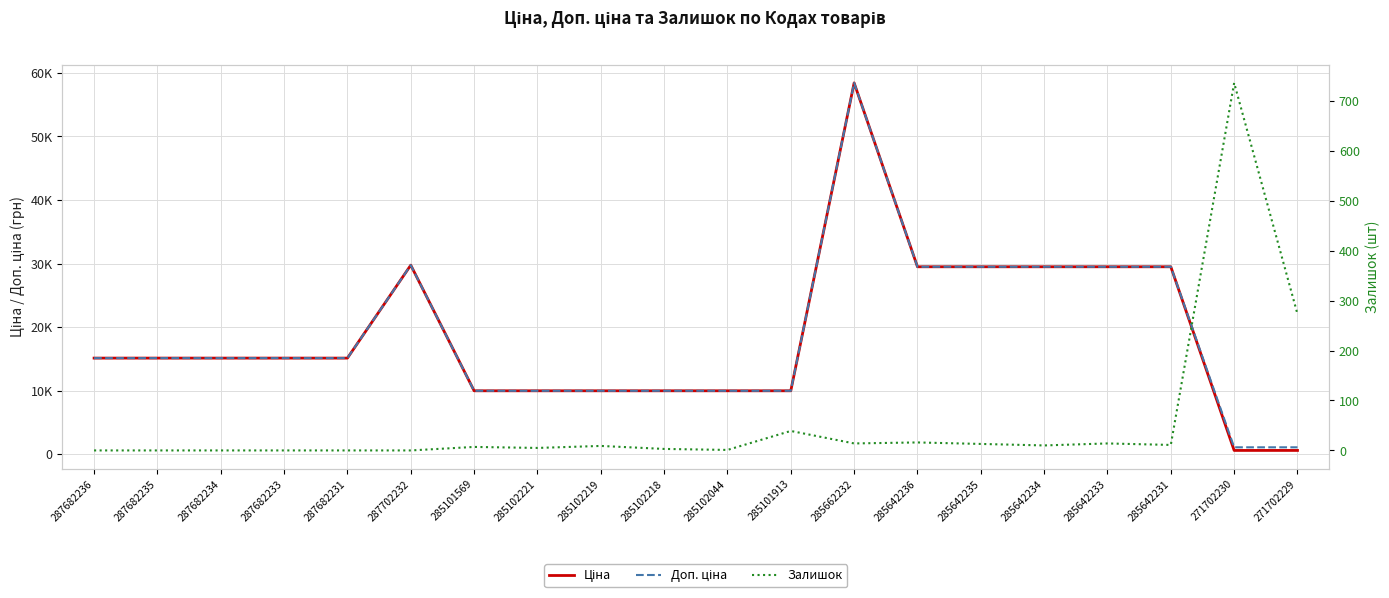

What is the approximate value of Доп. ціна at 285642231?

29491.5